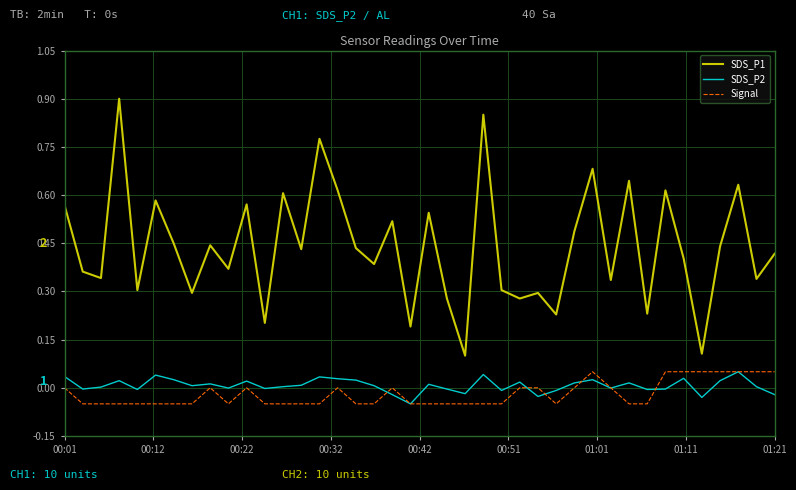

Which series has the largest total across all categories?

SDS_P1